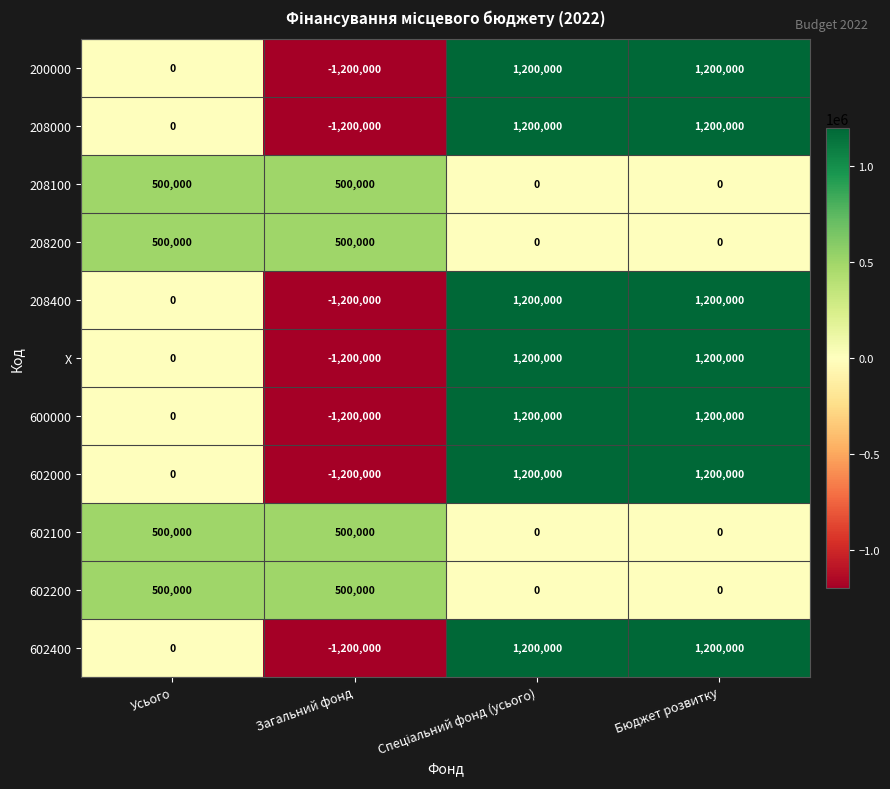

What is the difference between the X values at Загальний фонд and Бюджет розвитку?

2400000